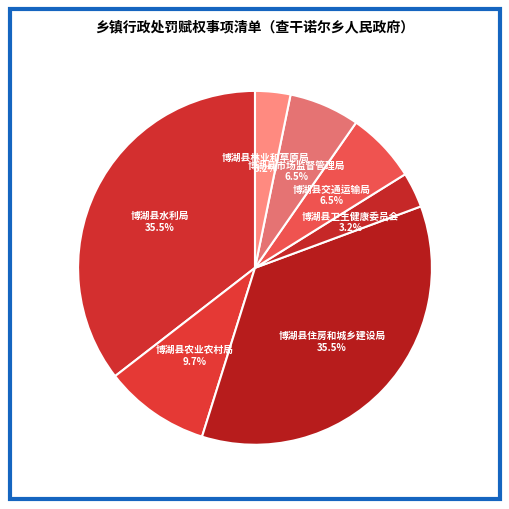

What is the largest slice in the pie chart?

博湖县水利局